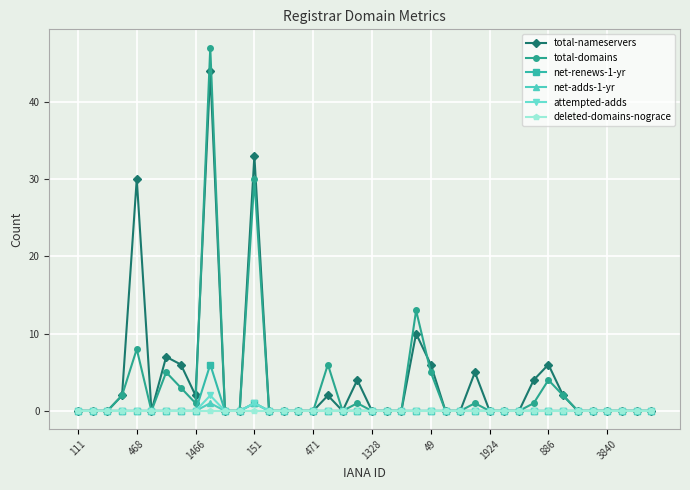

What is the highest value of the total-nameservers series?

44